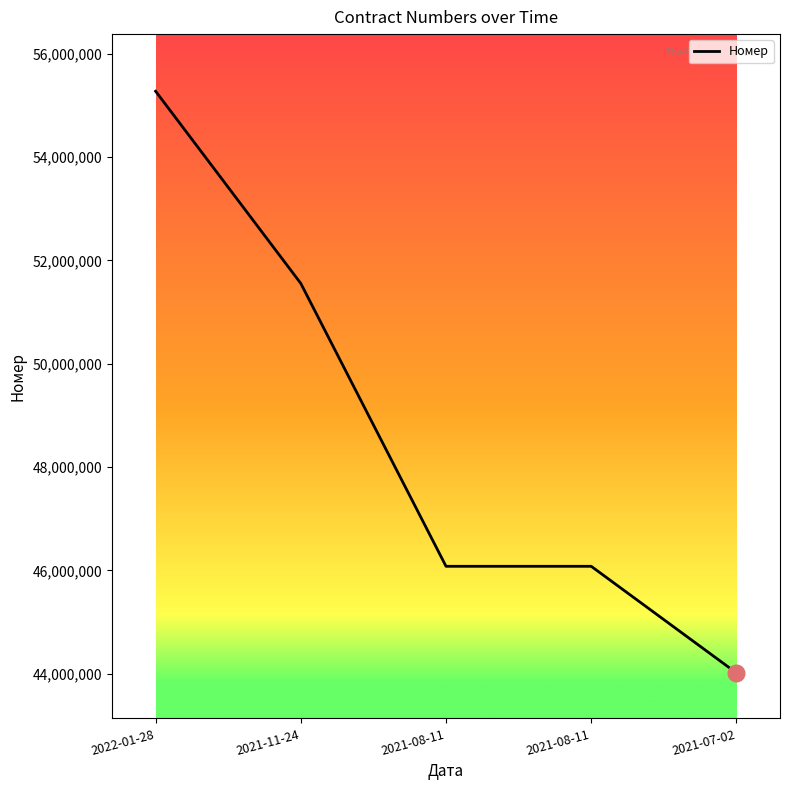

What is the difference between the maximum and minimum values?

11261698